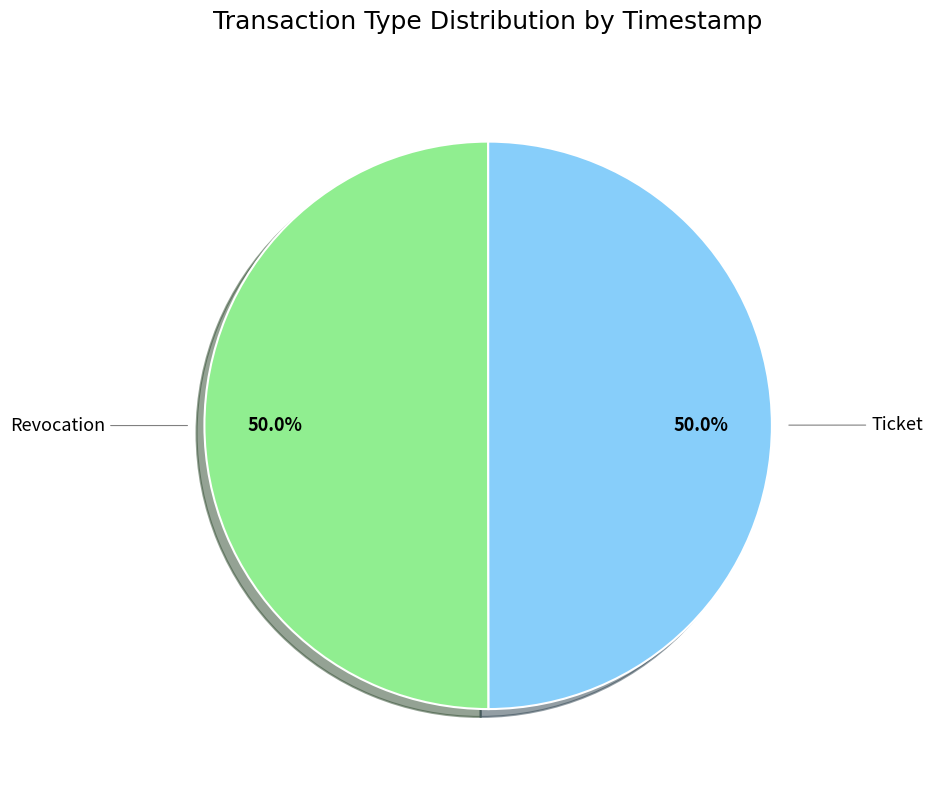

How much of the chart is everything except Ticket?

50.0%